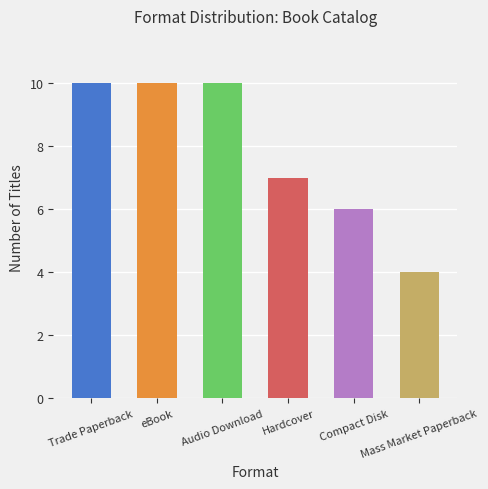

At which category does the chart reach its peak across all series?

Trade Paperback